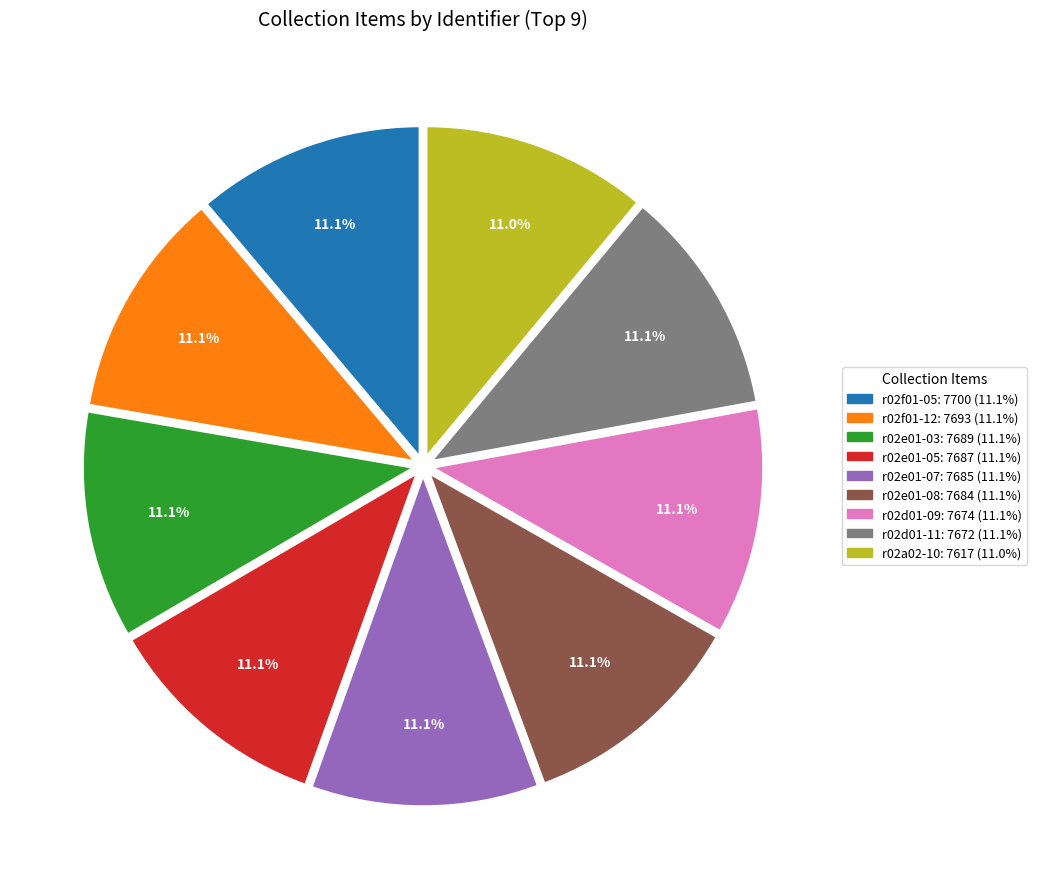

How many slices are in this pie chart?

9